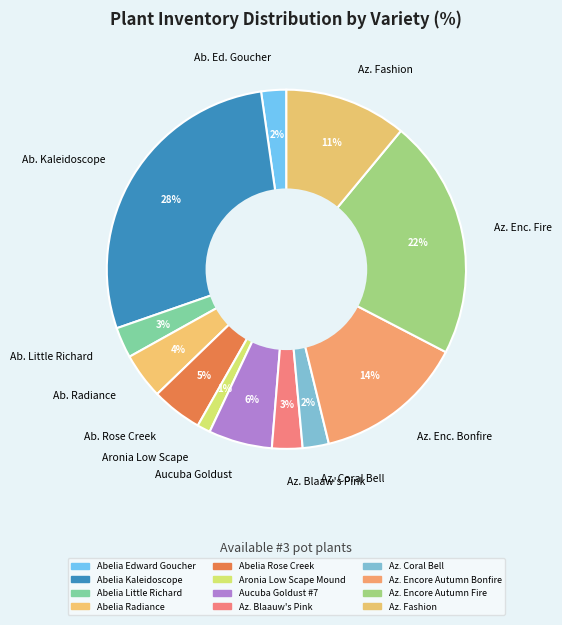

Is it true that Ab. Radiance is 4% of the pie?

True